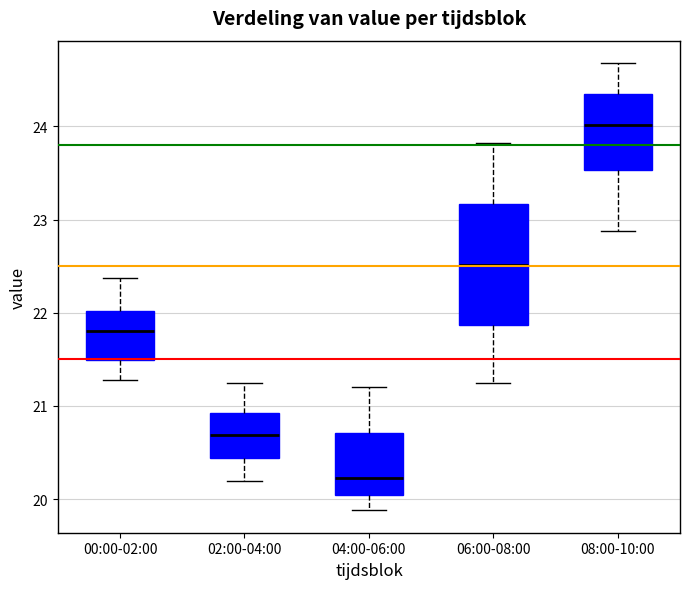

Which box is the tallest, from its lower edge to its upper edge?

06:00-08:00